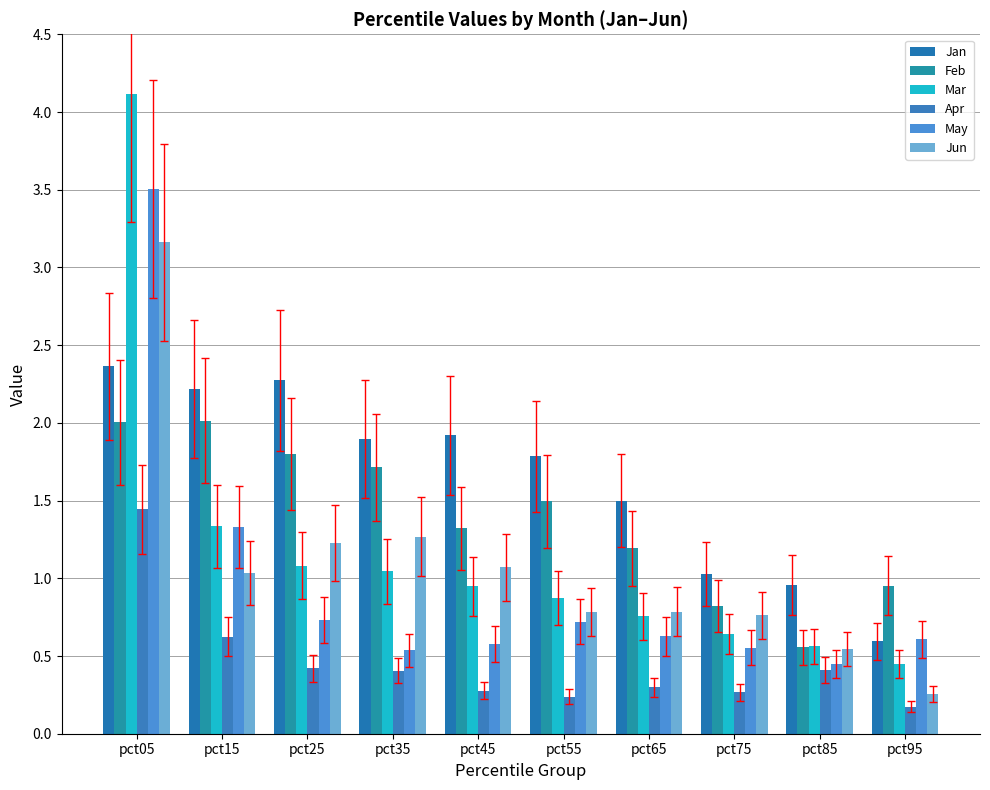

How many bars are there in total?

60